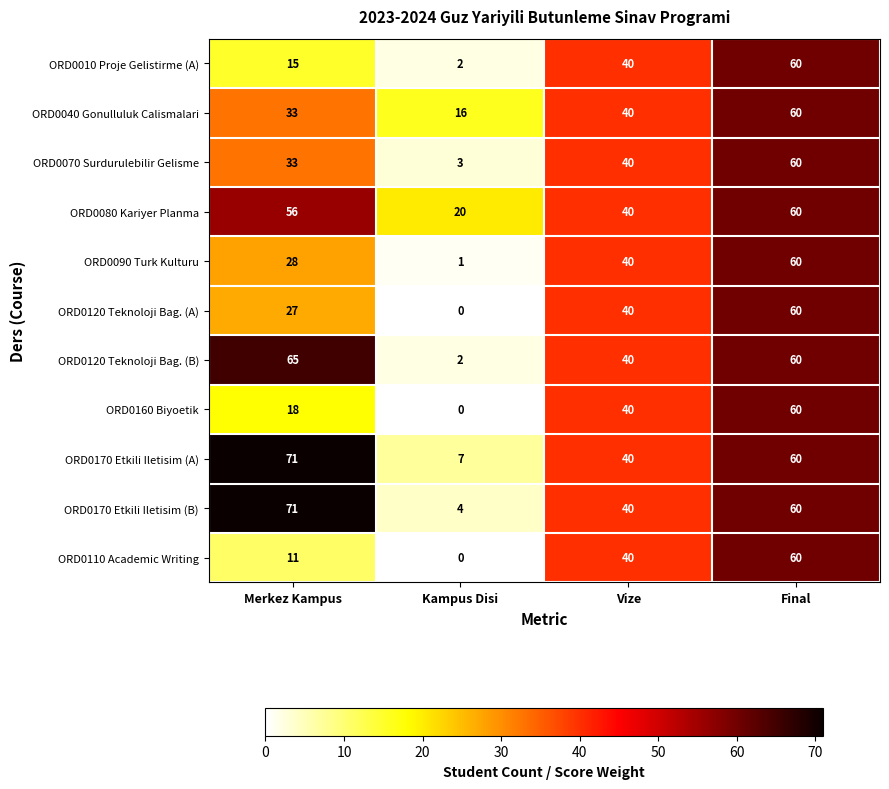

Count the number of data series in this chart.

11